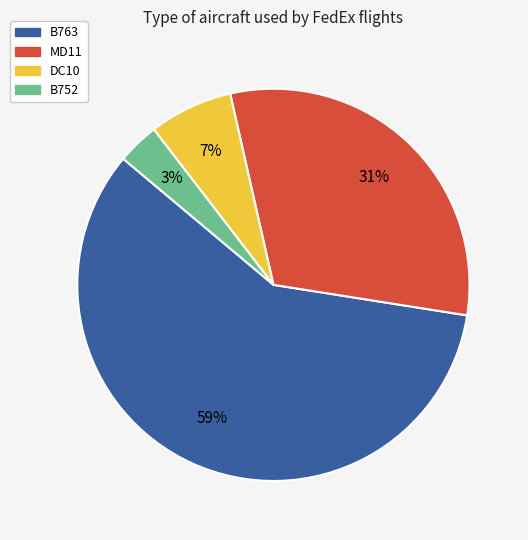

To the nearest percent, what is the combined percentage of B752 and B763?

62%